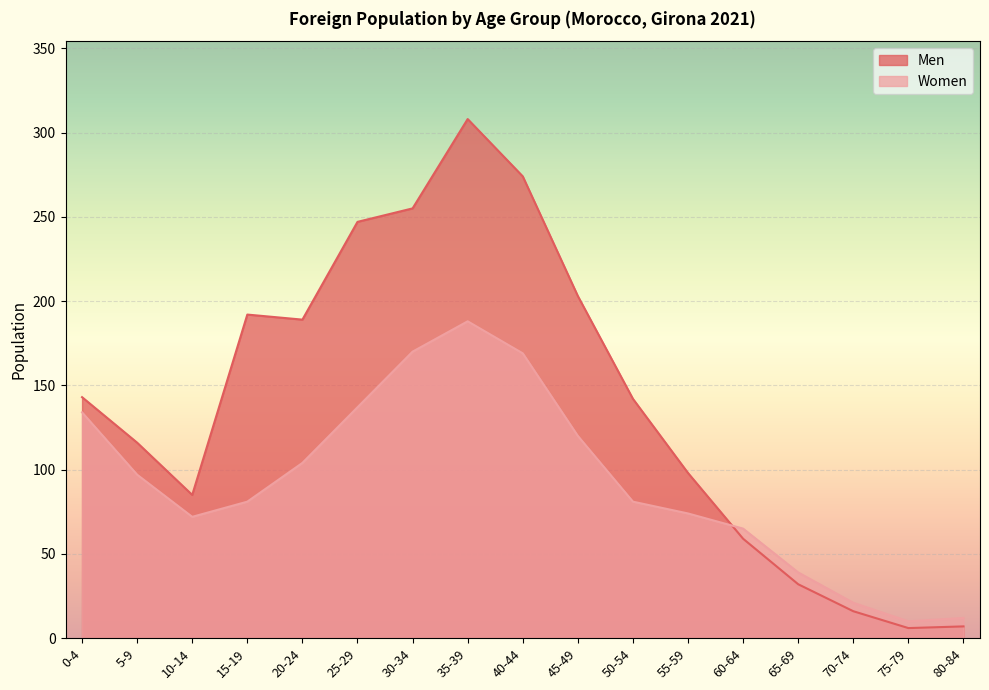

Which category has the highest value in the Men series?

35-39